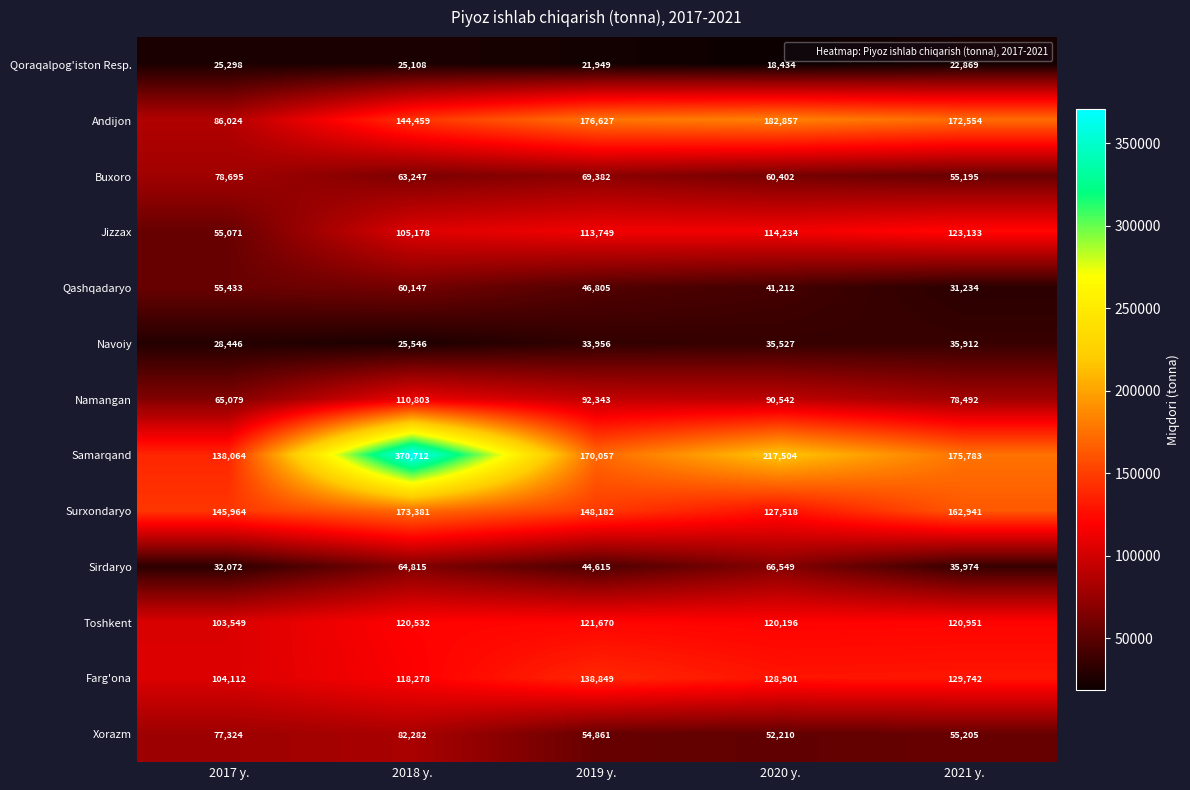

Which series has the largest total across all categories?

Samarqand